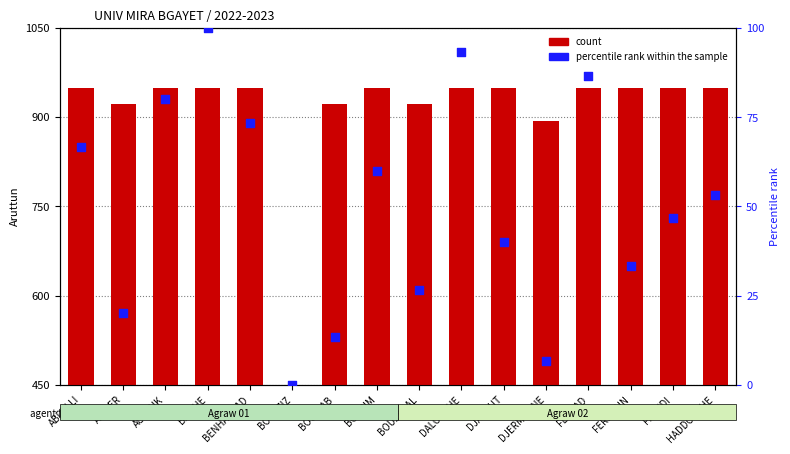

At how many categories does at least one series exceed 375?

16